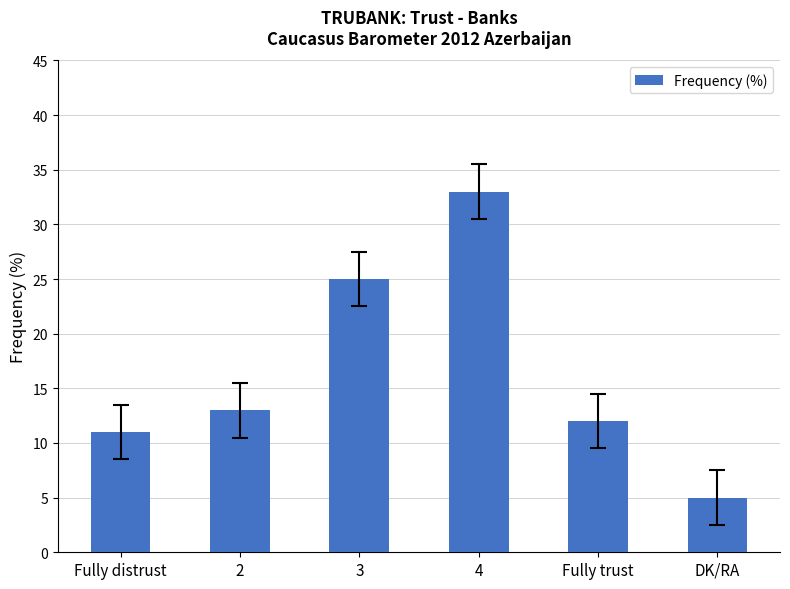

True or false: the data shows 2 at DK/RA.

False